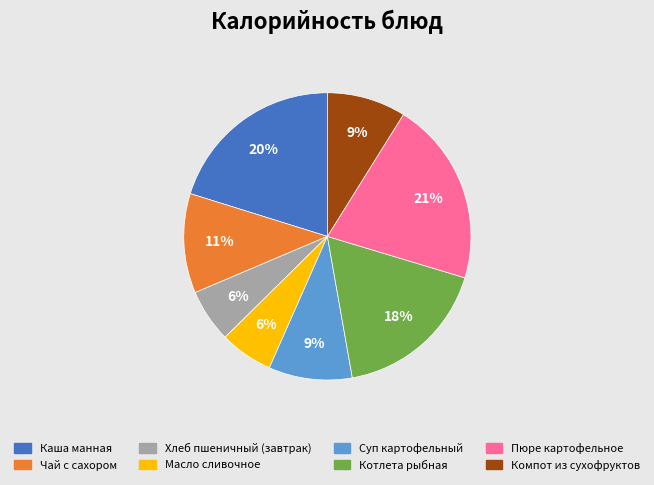

Is the sum of Суп картофельный and Чай с сахором greater than half?

No